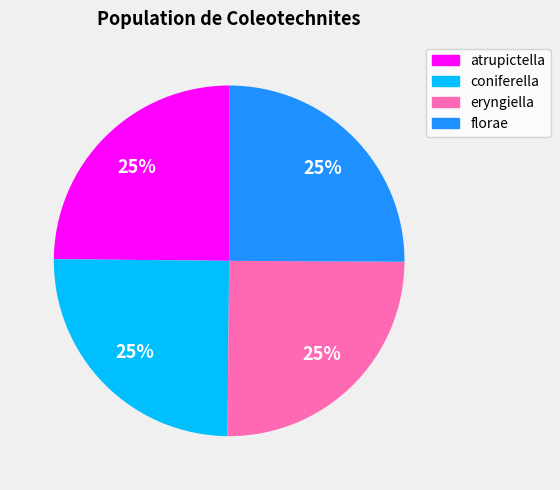

What is the ratio of the value at florae to the value at eryngiella?

1.0